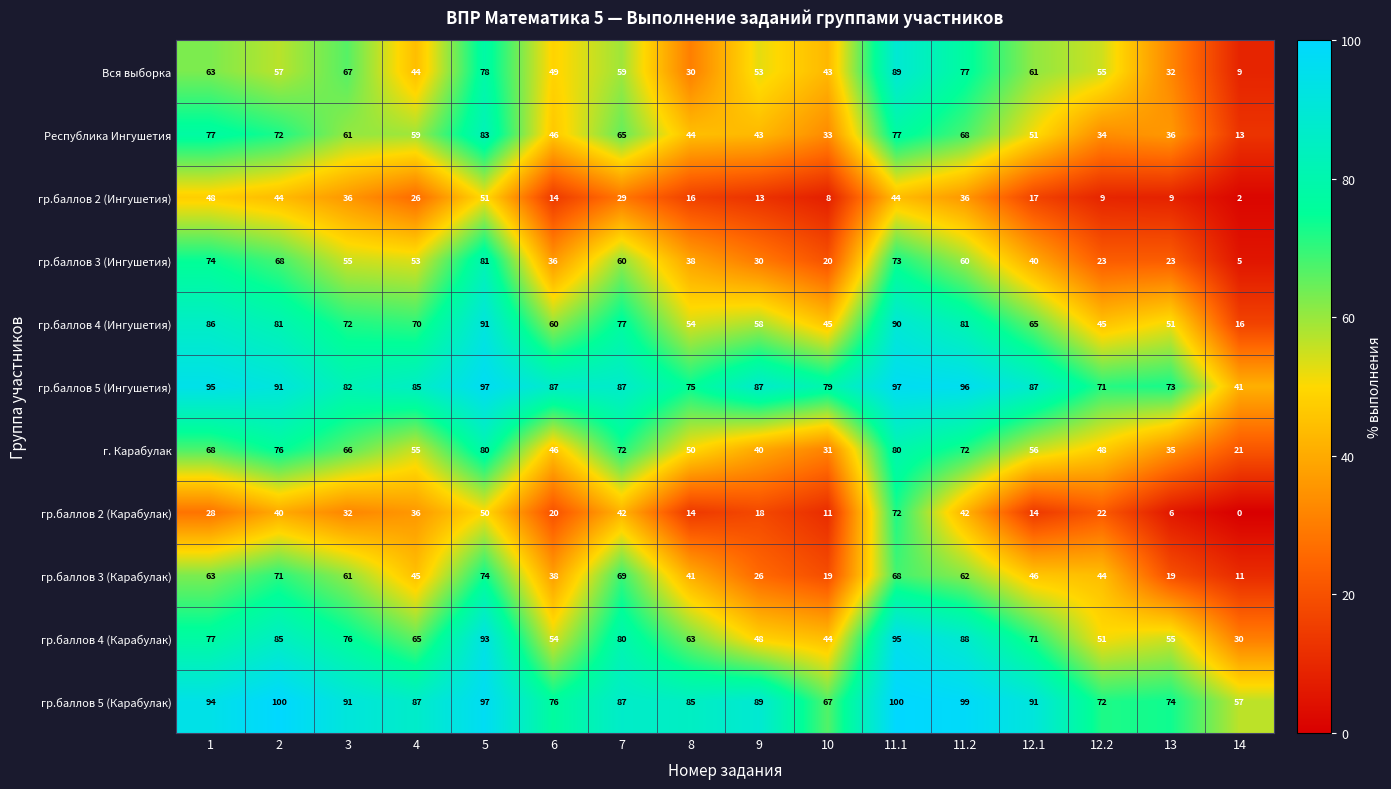

Which series has the largest total across all categories?

гр.баллов 5 (Карабулак)